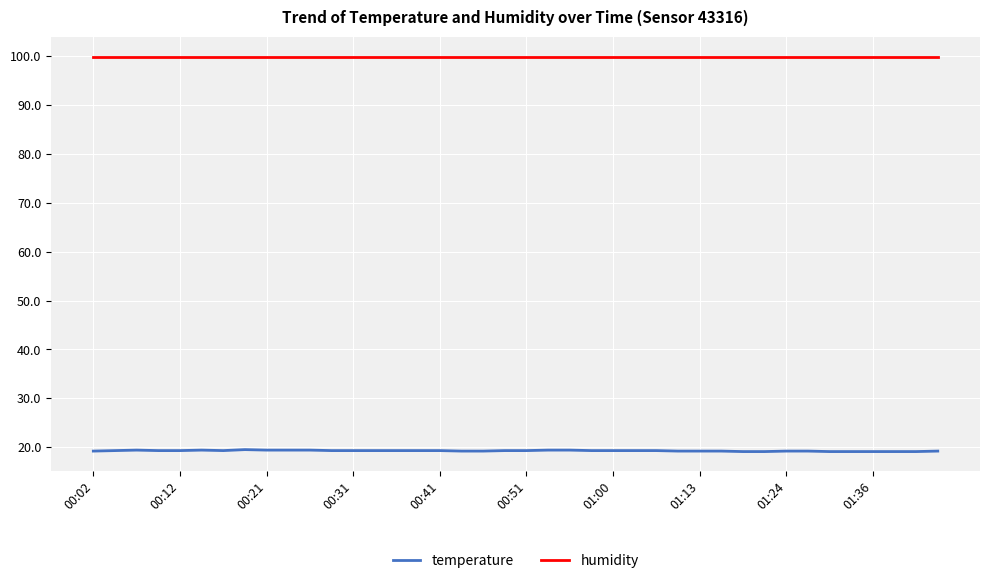

What is the sum of all humidity values?

3996.0